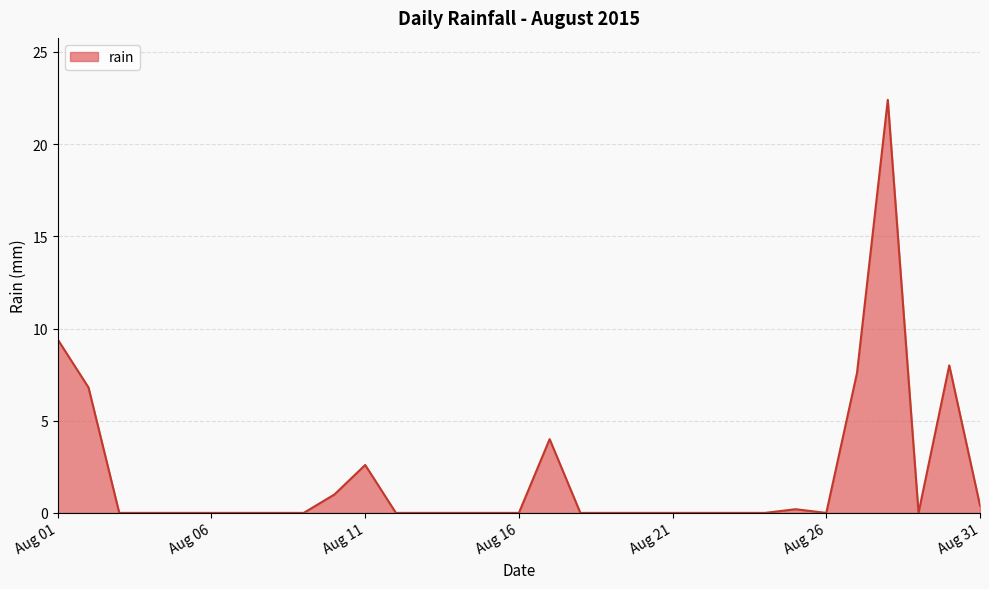

What is the difference between the maximum and minimum values?

22.4